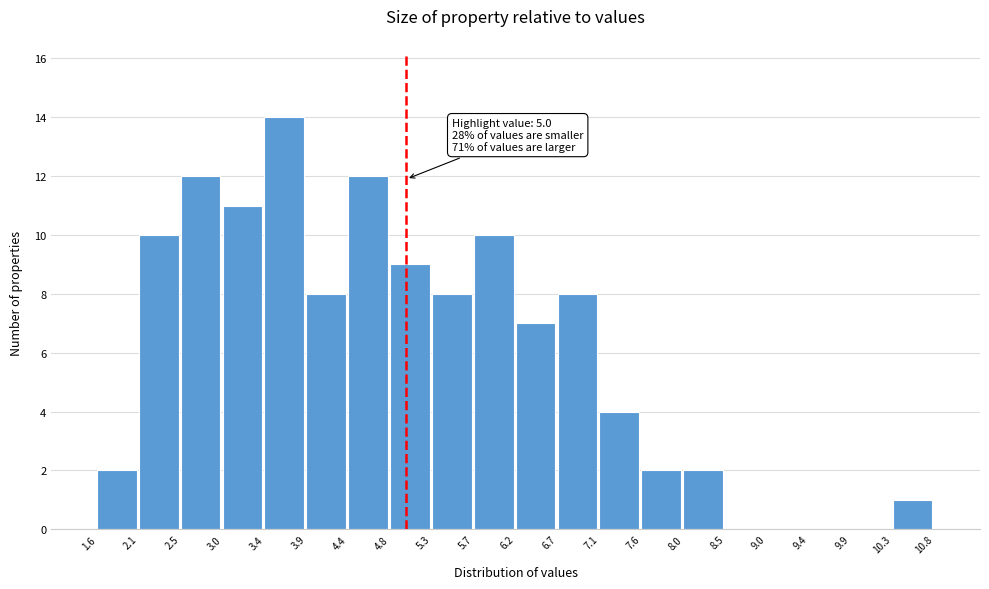

Over which range of the x-axis is the bar tallest?

3.4 to 3.9